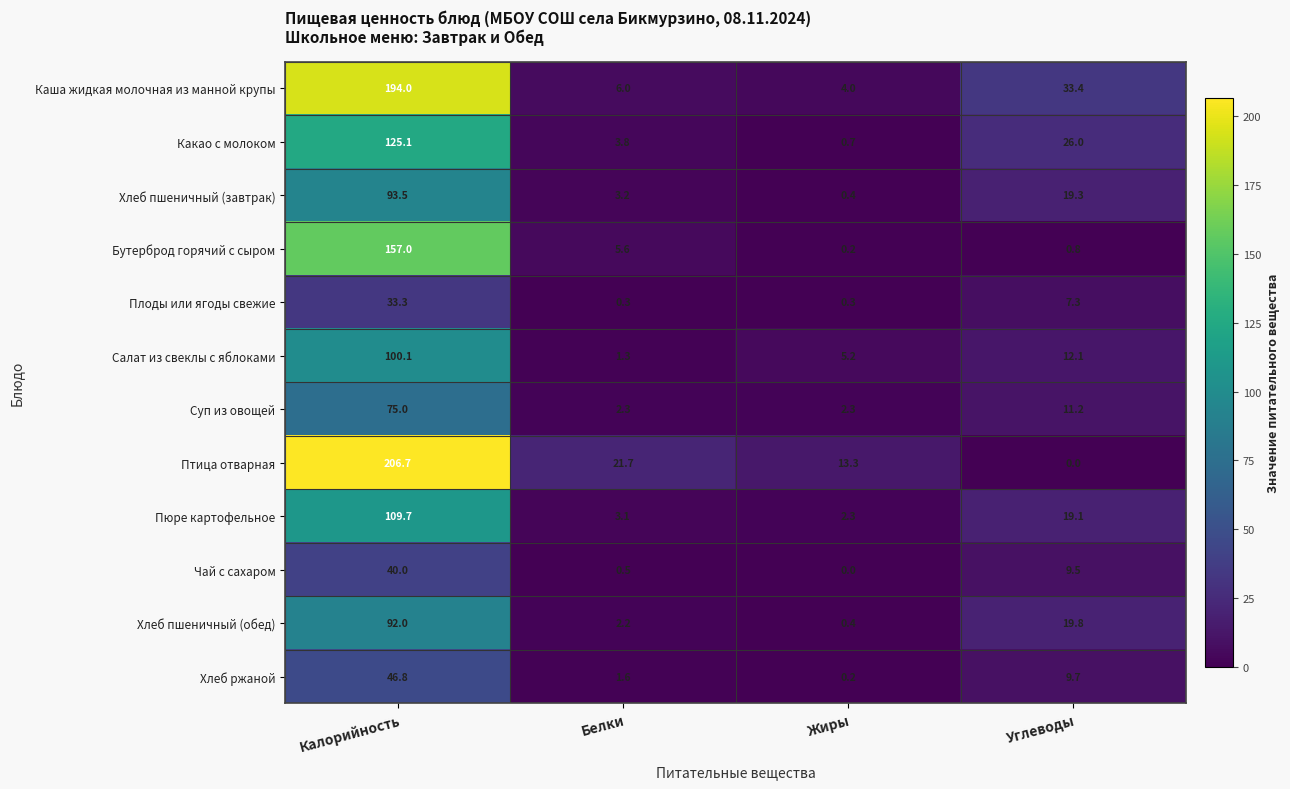

What is the difference between the highest and lowest values at Углеводы?

33.4